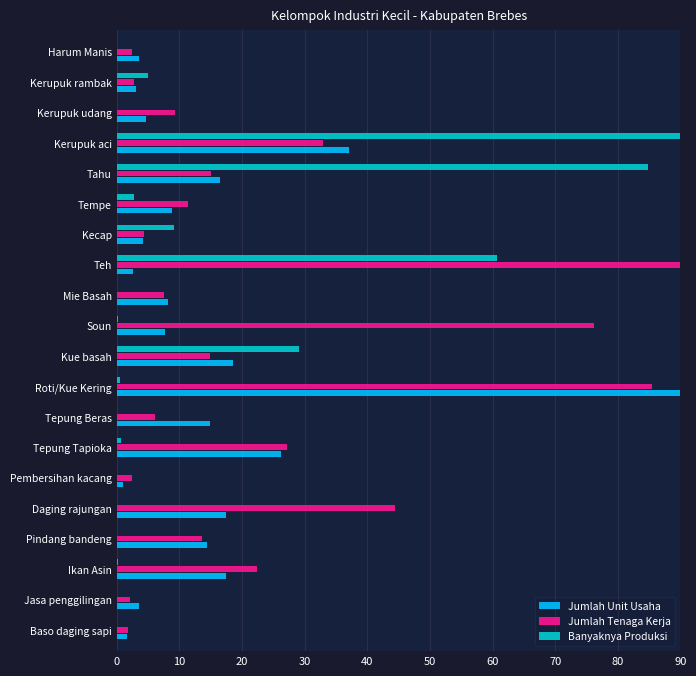

What is the highest value of the Jumlah Tenaga Kerja series?

90.0